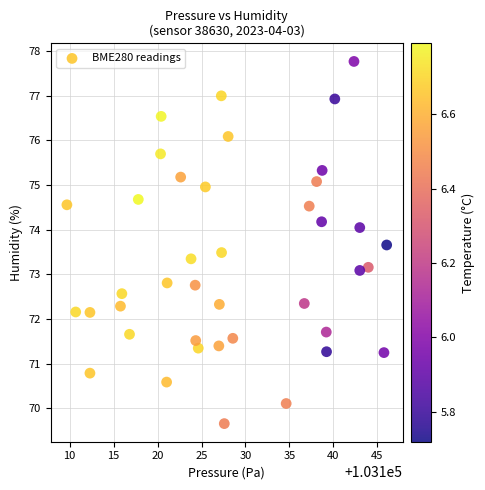

What is the range of X values (max minus min)?

36.4